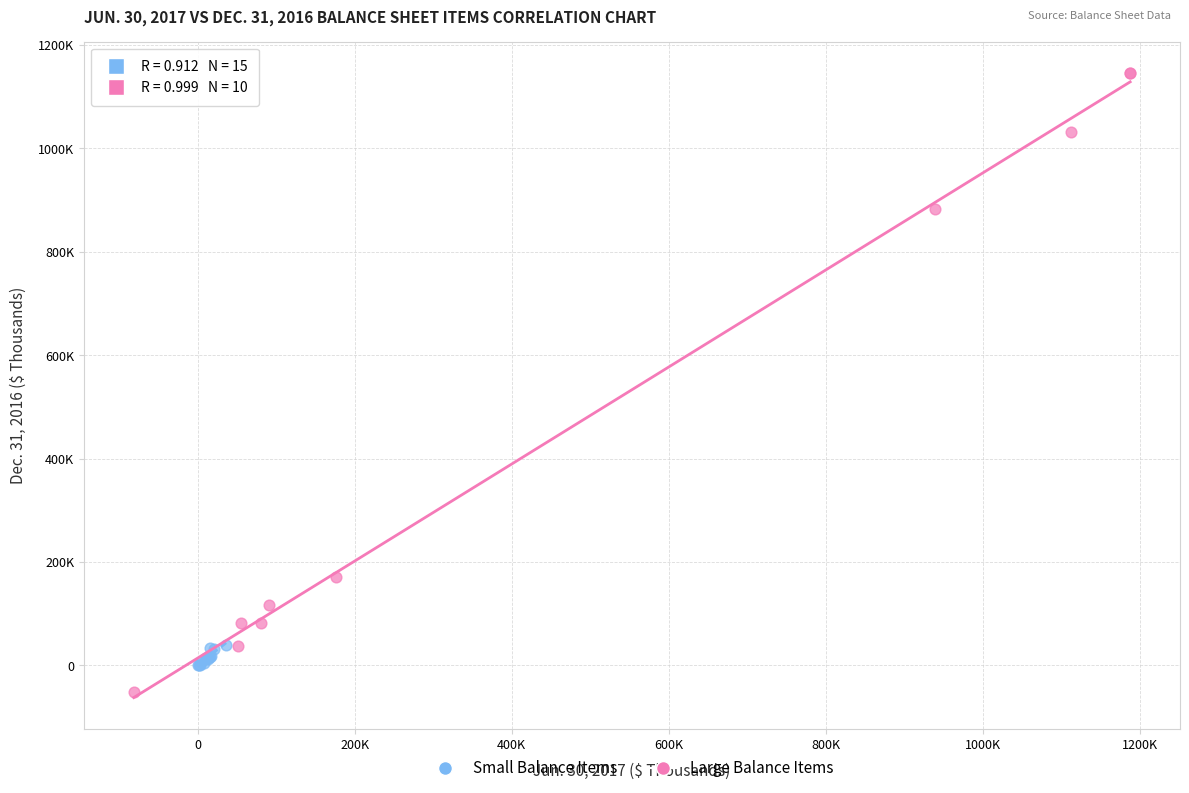

What are all the series names shown in the legend?

Small Balance Items, Large Balance Items